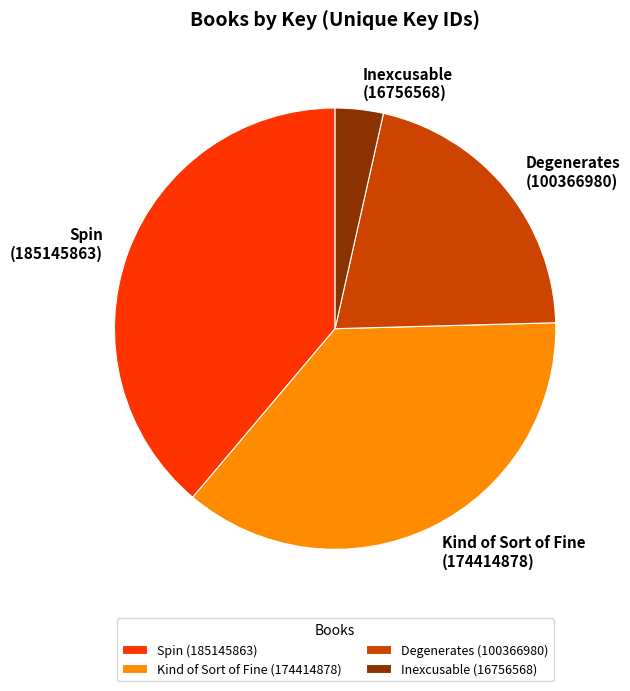

Is there a majority slice in this chart?

No